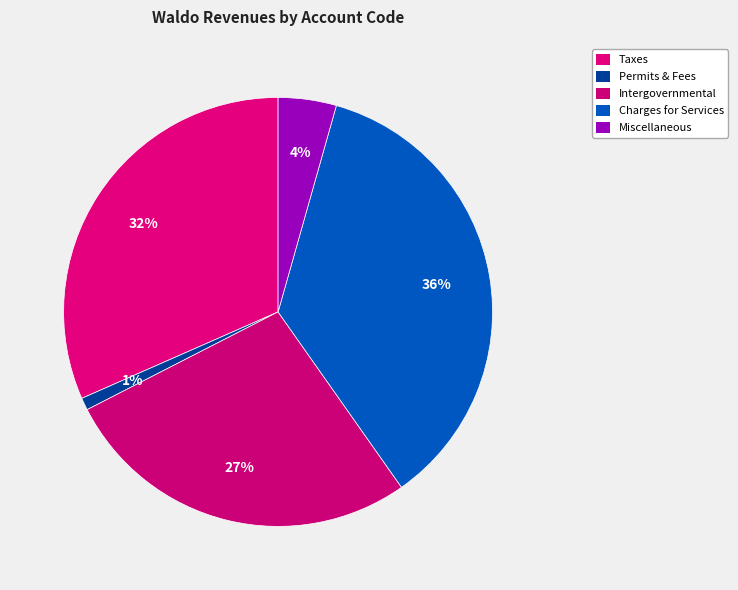

Count the number of slices in the pie.

5